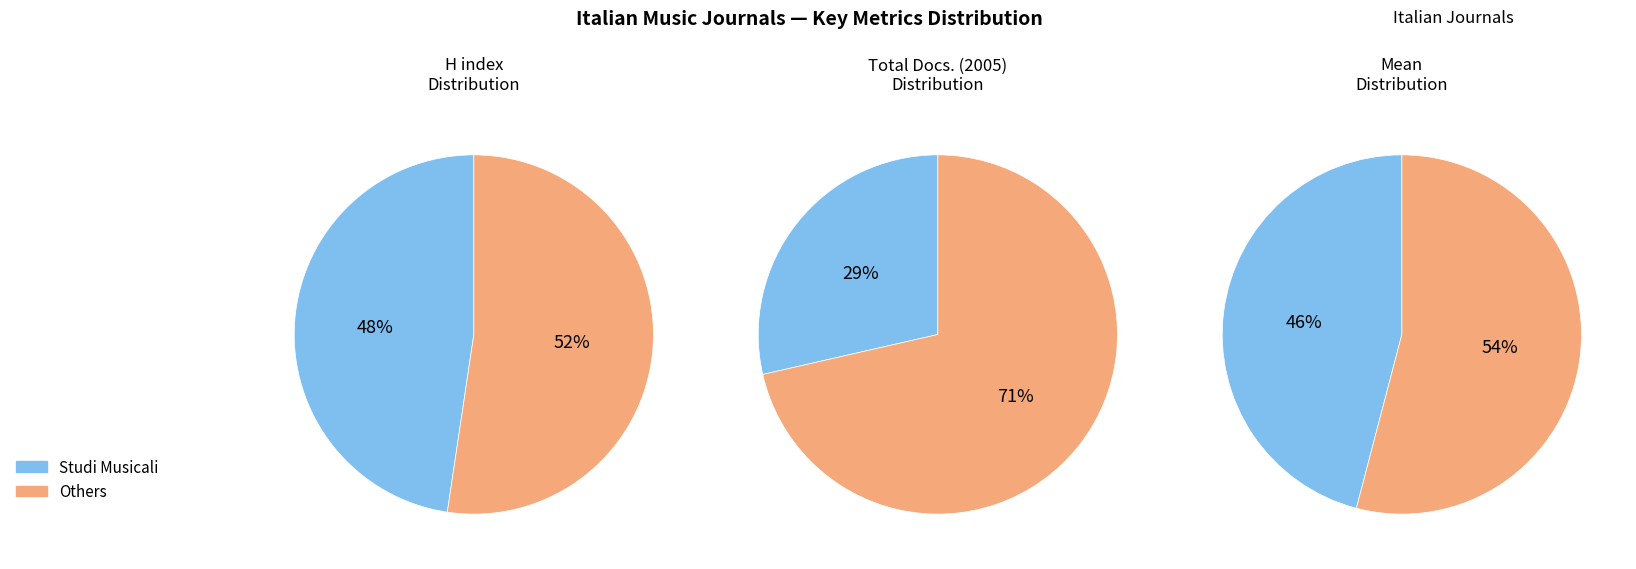

Does Rivista Italiana di Musicologia account for over 50% of the chart?

No